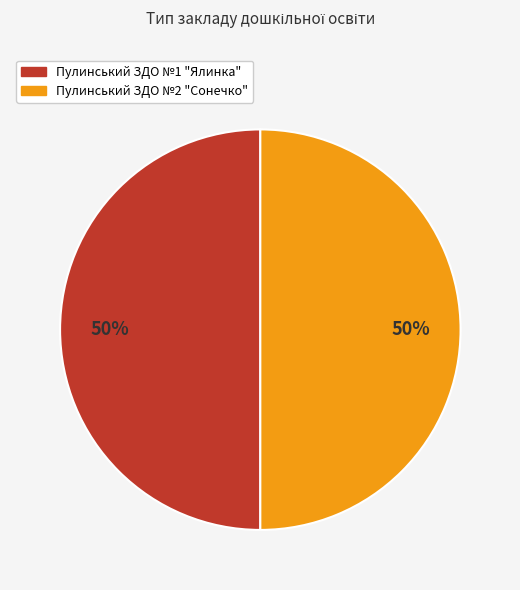

Approximately how many times larger is the value at Пулинський ЗДО №1 "Ялинка" compared to Пулинський ЗДО №2 "Сонечко"?

1.0